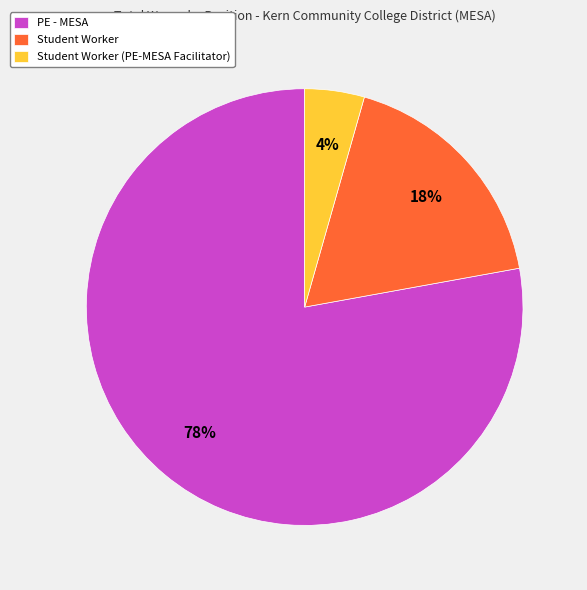

To the nearest percent, what percentage of the pie is Student Worker?

18%